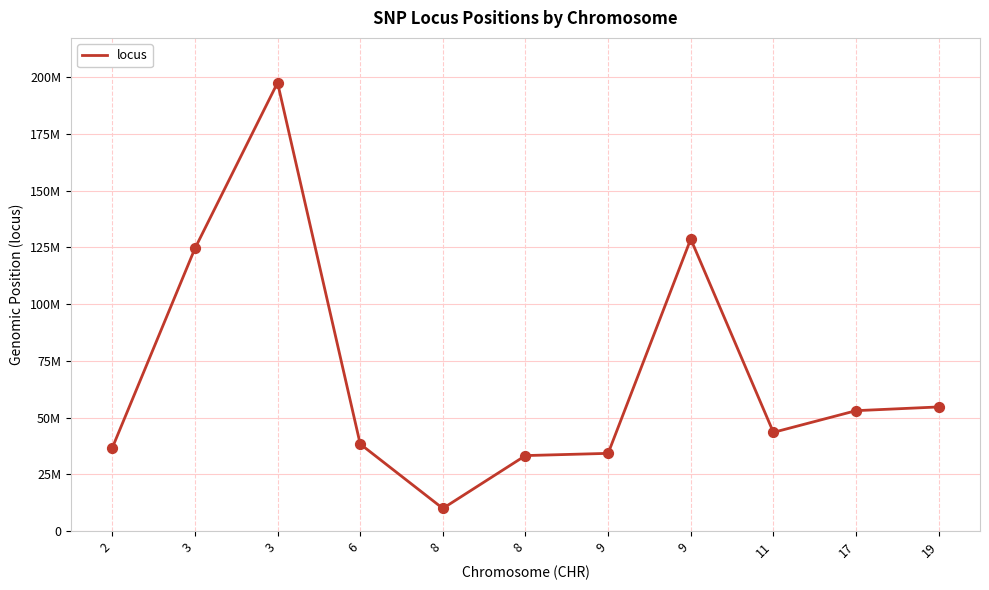

Between 2 and 17, which is larger?

17